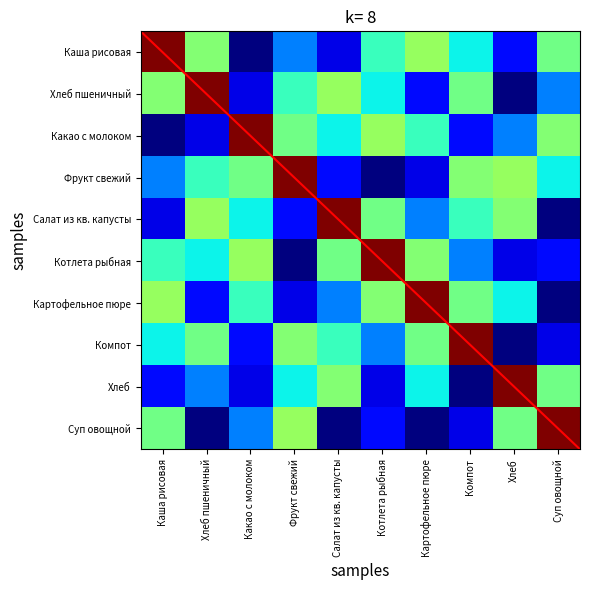

The value of Каша рисовая молочная со слив. маслом at Салат из кв. капусты is 0.1. True or false?

True